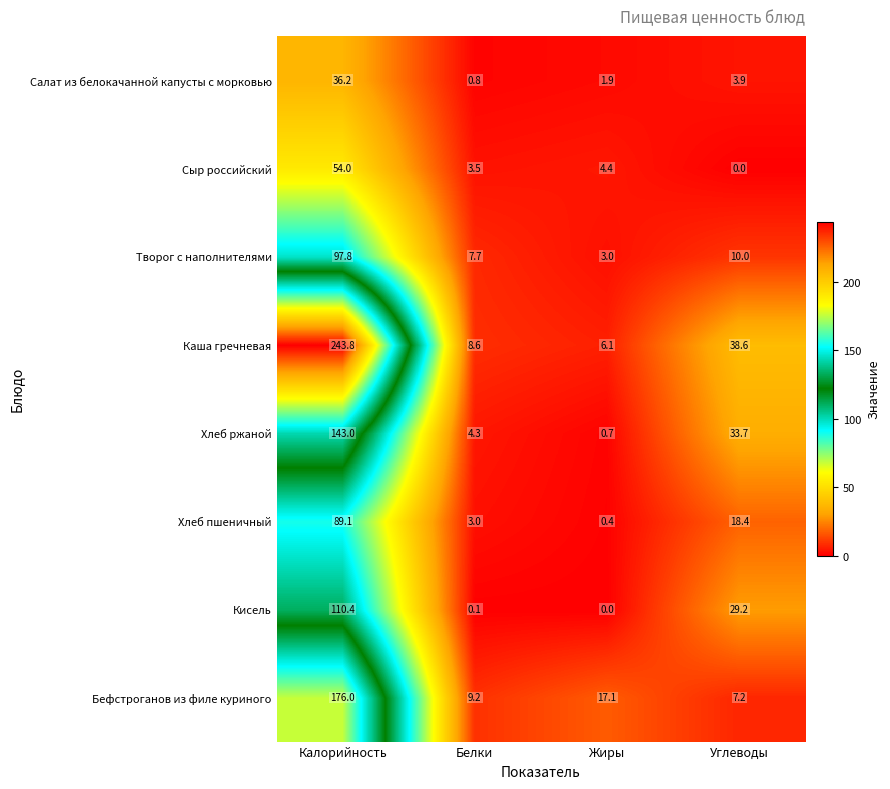

What is the difference between the Творог с наполнителями values at Калорийность and Углеводы?

87.8